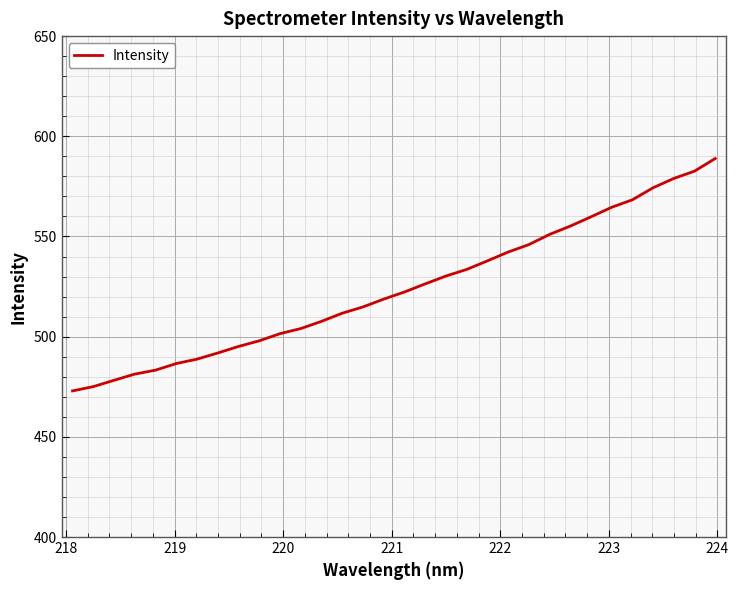

What is the greatest value displayed?

588.9